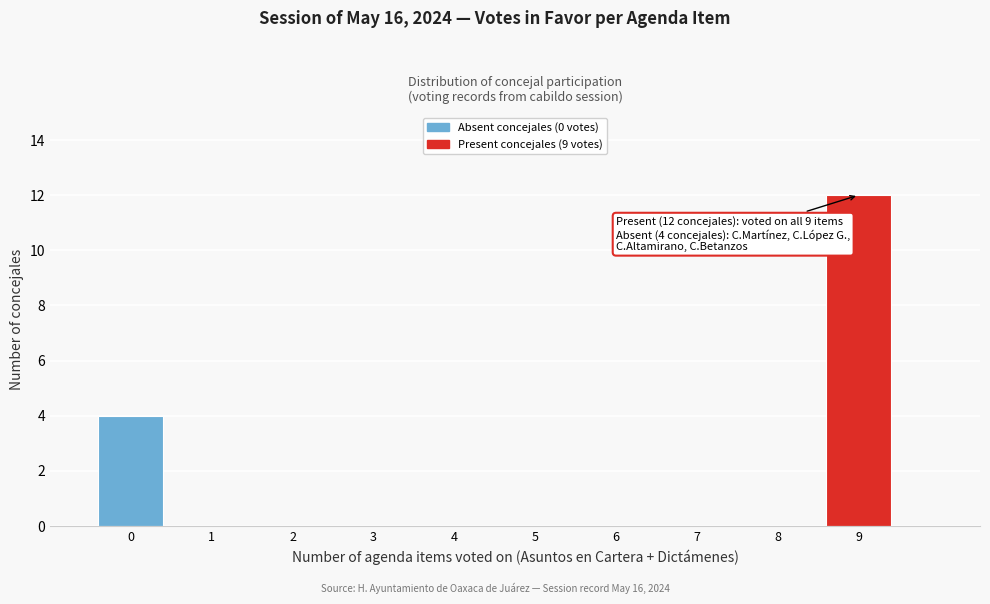

Reading left to right, what are all the values shown in this chart?

0=4	1=0	2=0	3=0	4=0	5=0	6=0	7=0	8=0	9=12